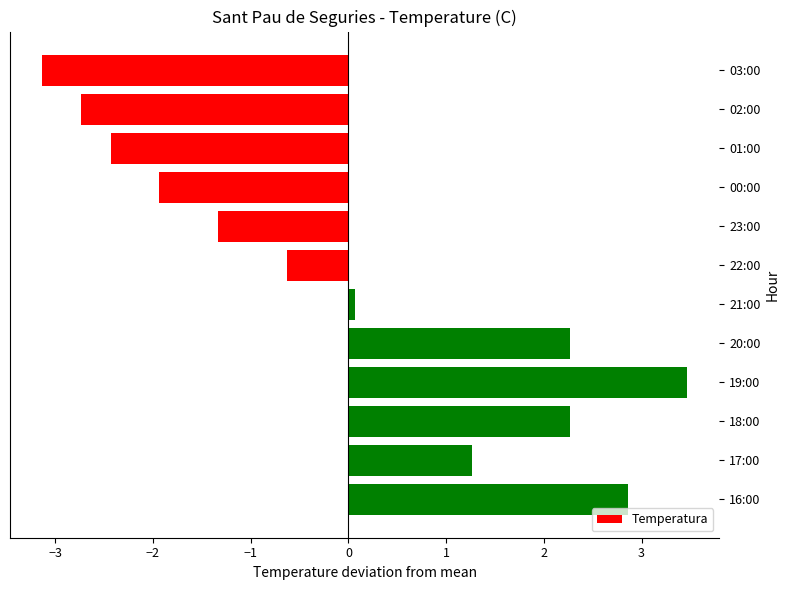

Reading top to bottom, transcribe all the data shown in this chart.

03:00=-3.1	02:00=-2.7	01:00=-2.4	00:00=-1.9	23:00=-1.3	22:00=-0.6	21:00=0.1	20:00=2.3	19:00=3.5	18:00=2.3	17:00=1.3	16:00=2.9